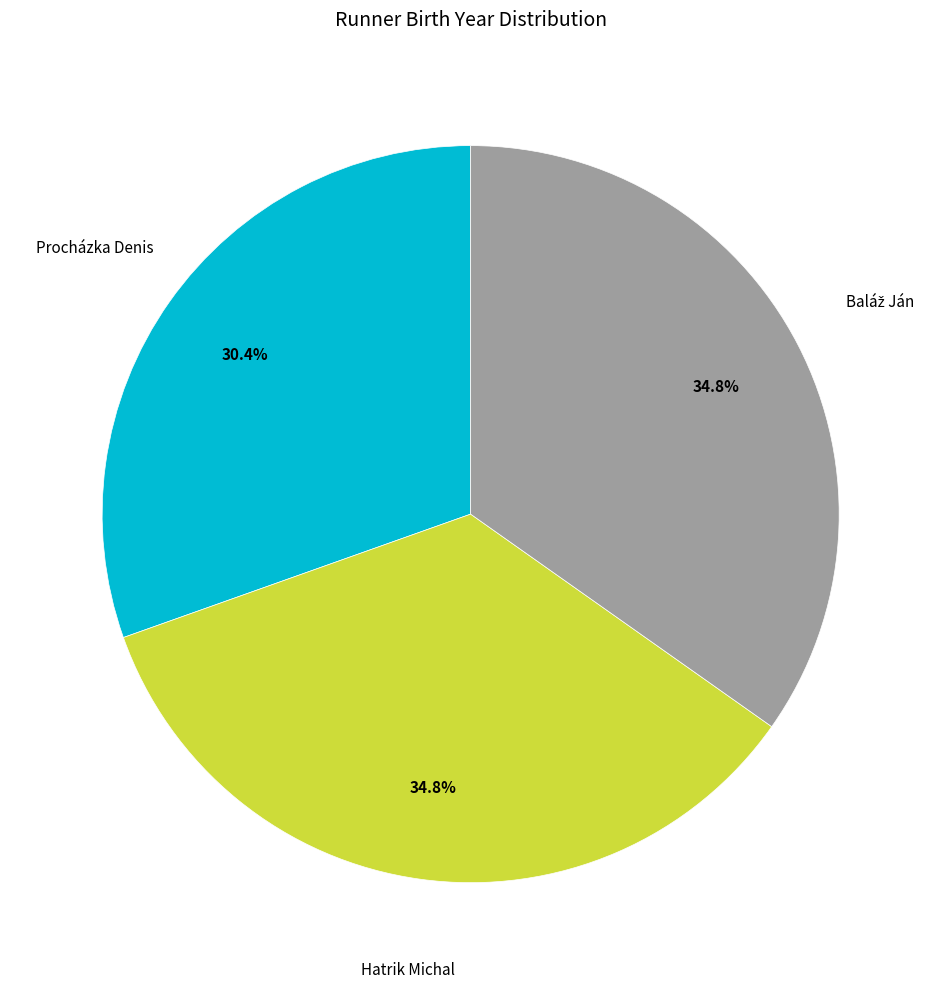

Is it true that Procházka Denis is 30% of the pie?

True